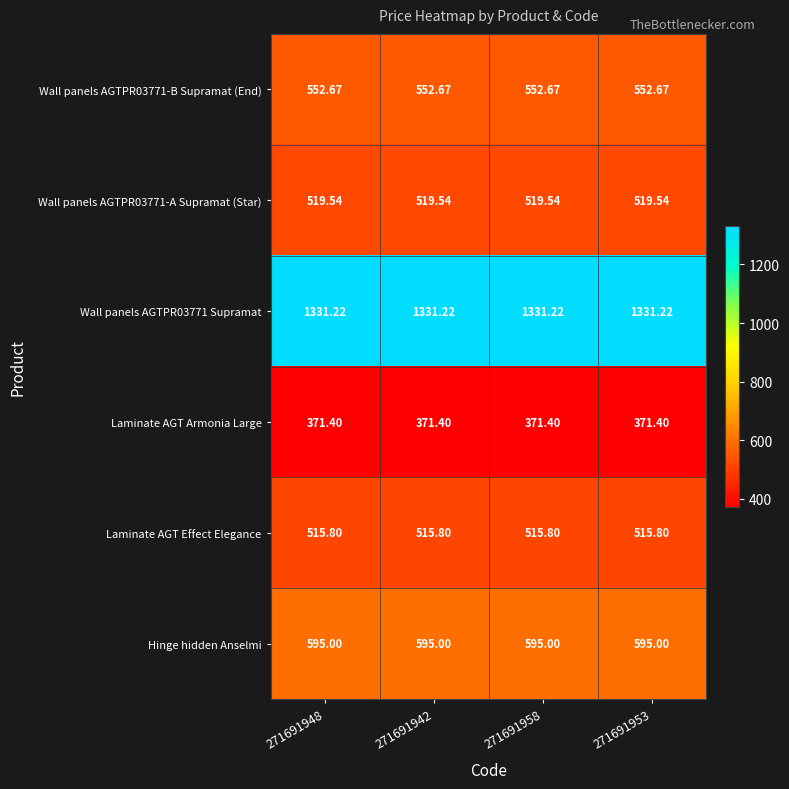

Is the value of Laminate AGT Effect Elegance at 271691948 greater than the value of Wall panels AGTPR03771-A Supramat (Star) at 271691948?

No